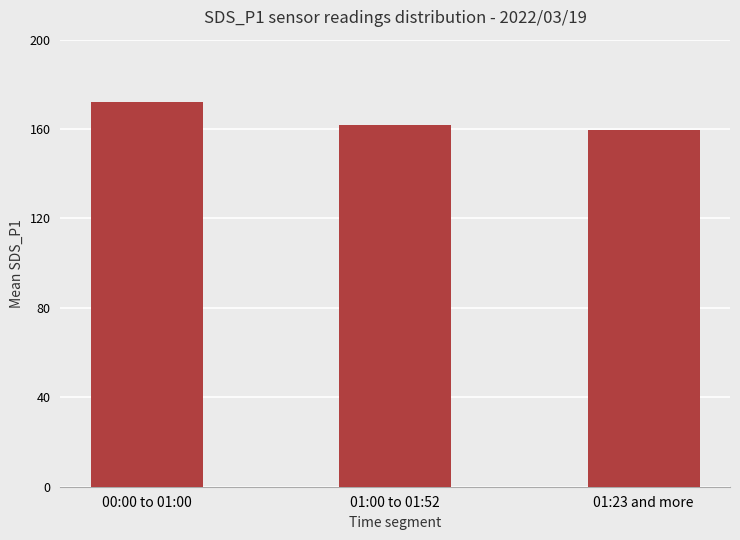

What is the label of the 1st bar from the left?

00:00 to 01:00